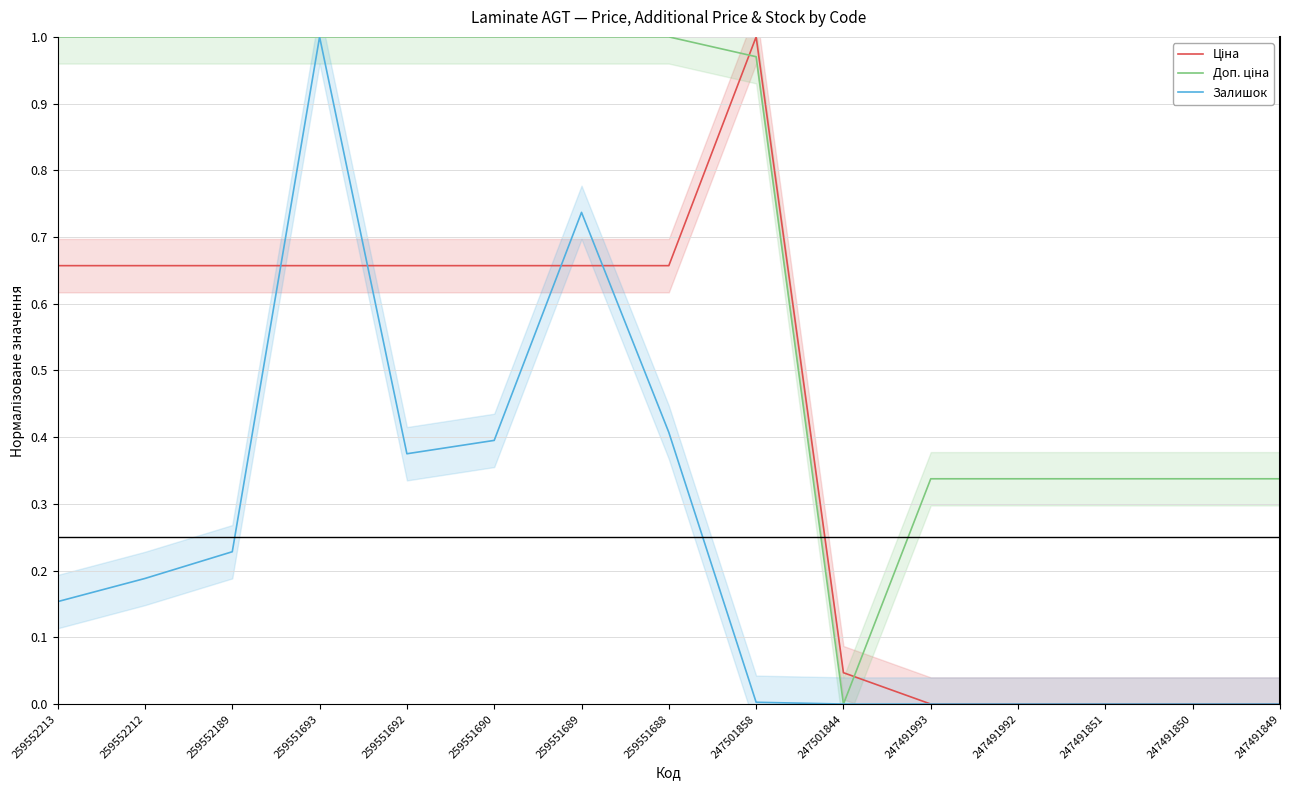

What is the difference between the highest and lowest values at 259551692?

0.6